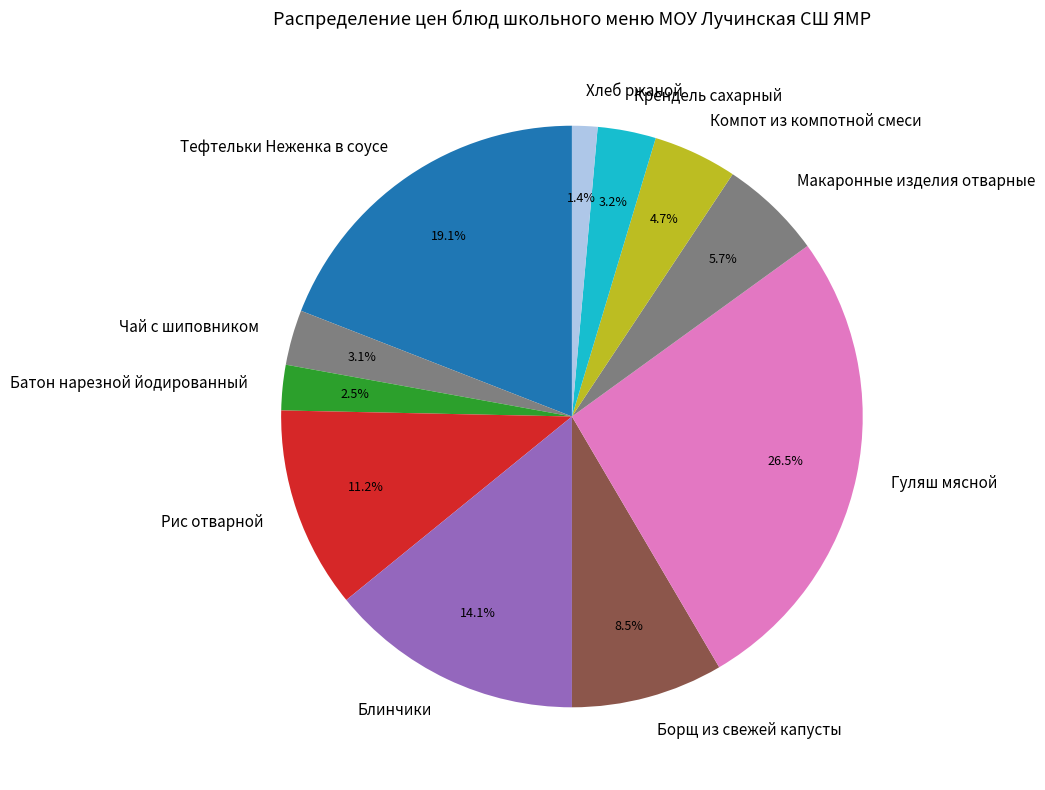

How much of the chart is everything except Крендель сахарный?

96.8%